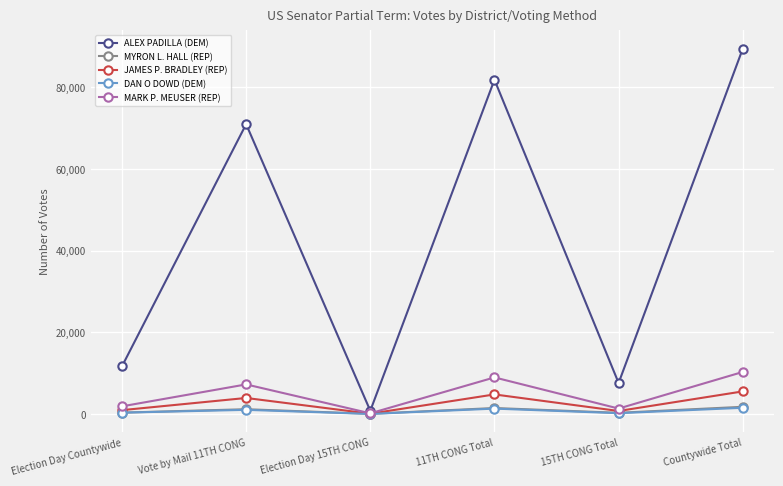

Count the number of categories in the chart.

6